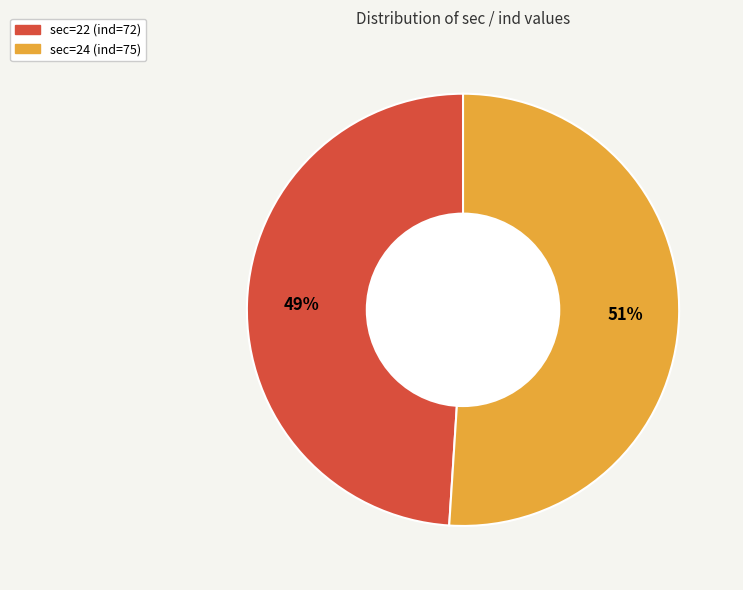

To the nearest percent, what is the difference between the largest and smallest slice percentages?

2%